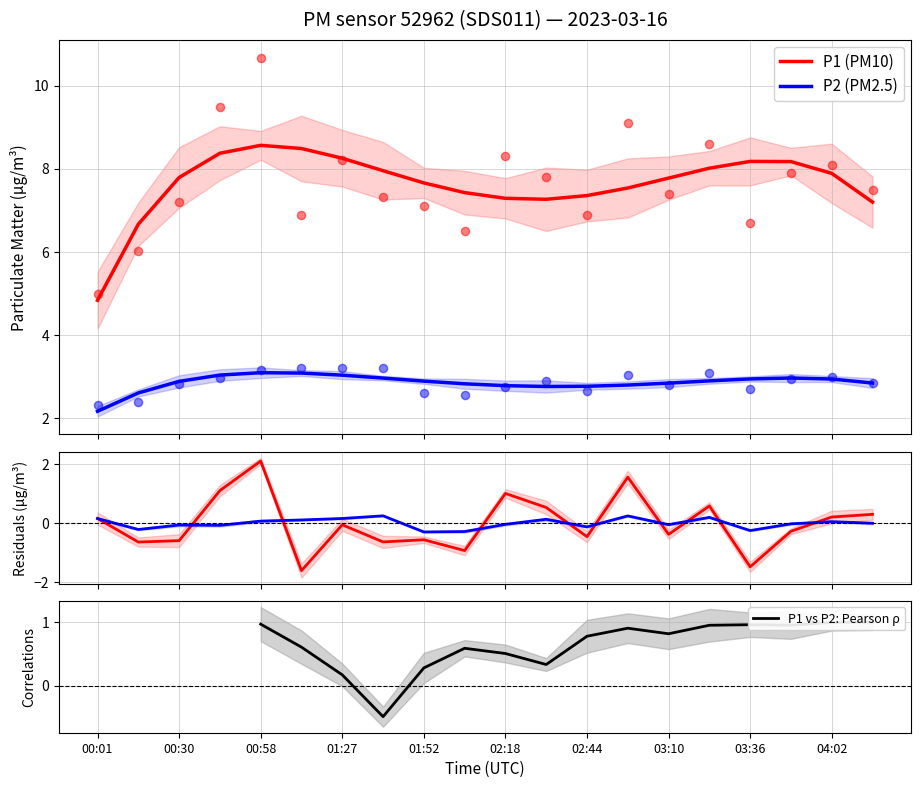

Which series contains the highest Y value?

P1 (PM10)